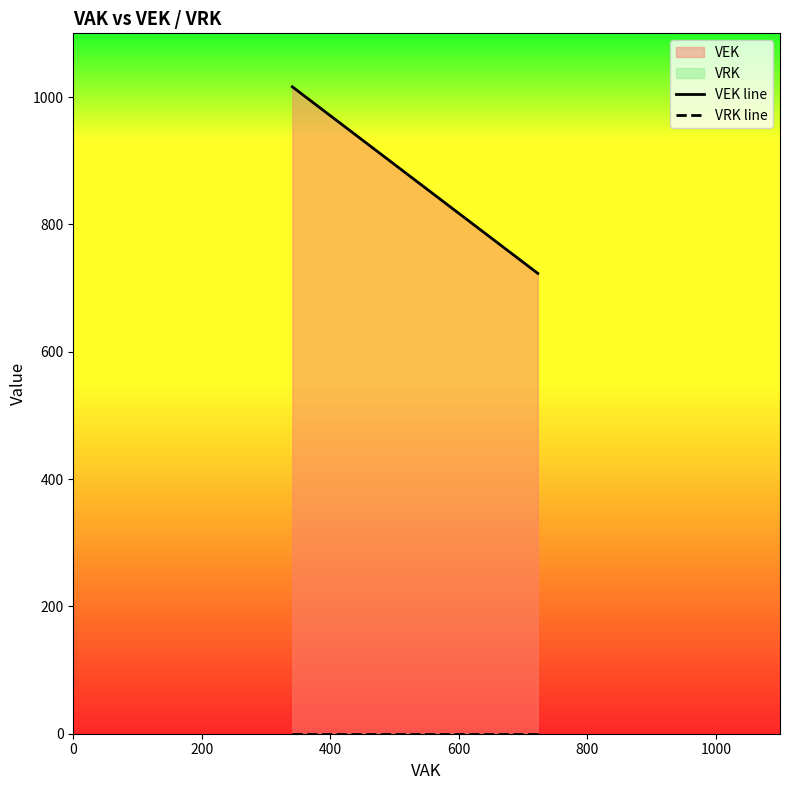

How many lines are shown in the chart?

2